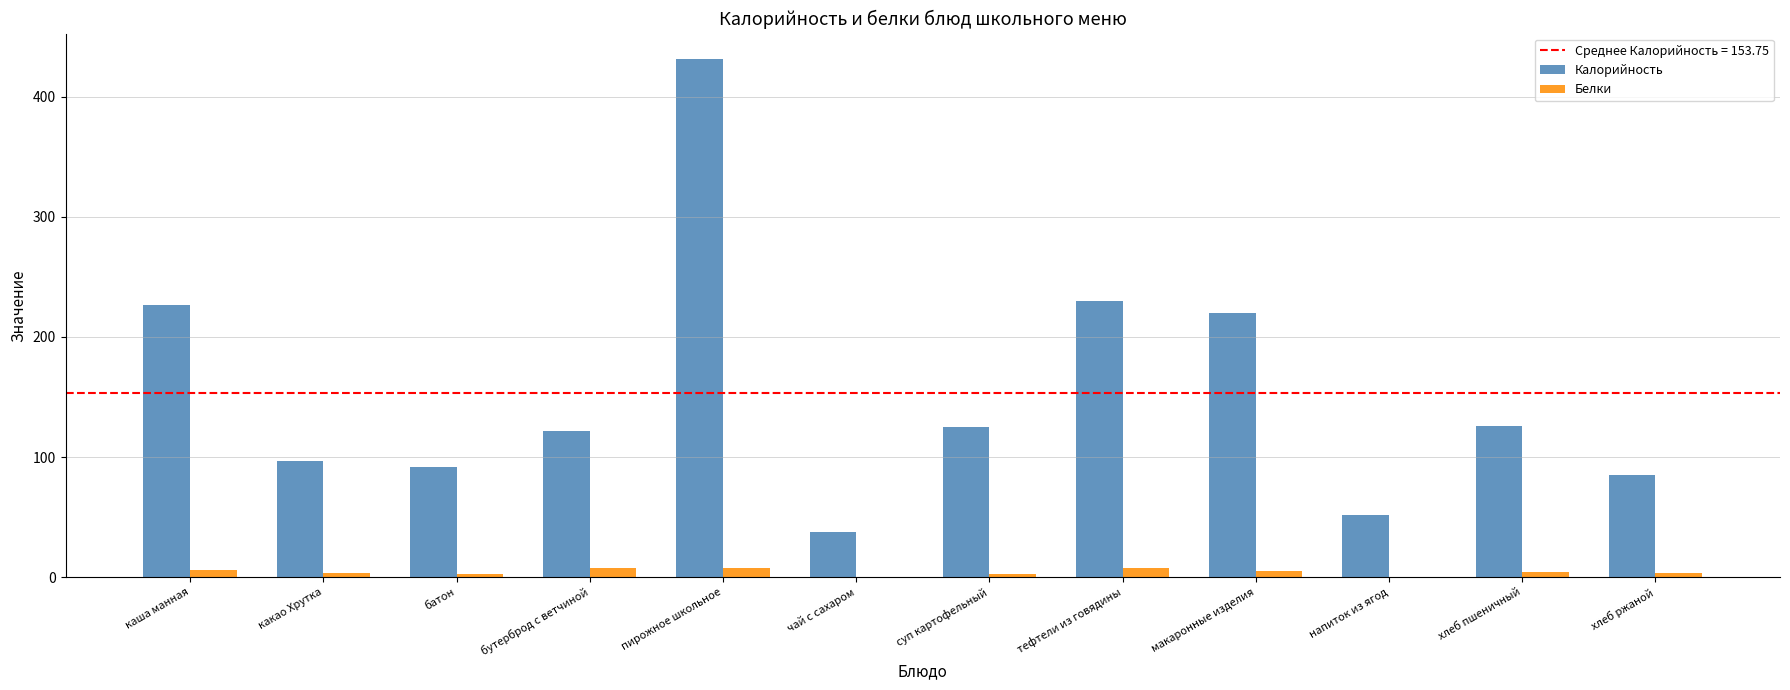

Which series has the largest total across all categories?

Калорийность